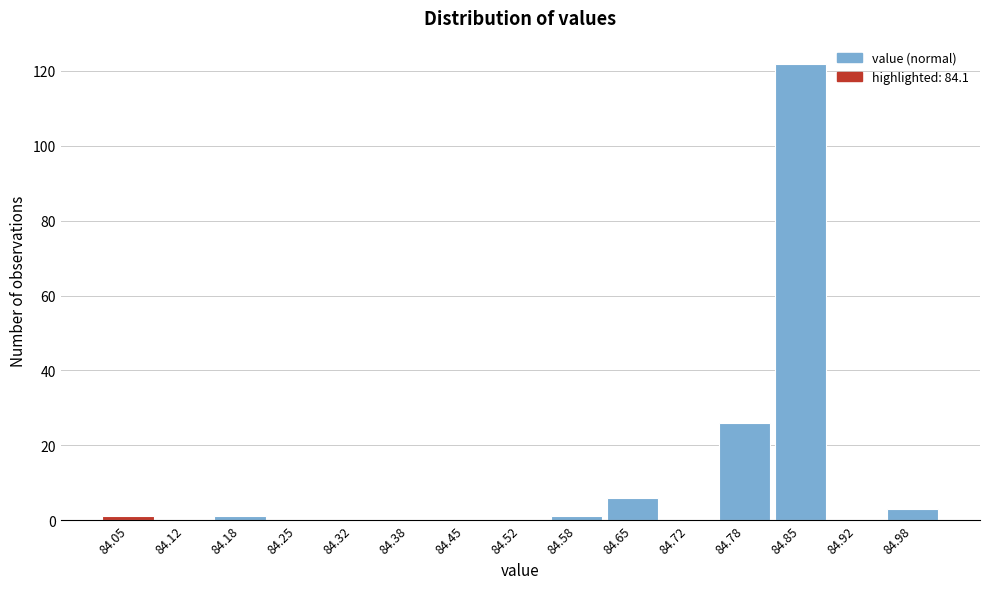

Reading left to right, transcribe all the data shown in this chart.

84.05=1	84.12=0	84.18=1	84.25=0	84.32=0	84.38=0	84.45=0	84.52=0	84.58=1	84.65=6	84.72=0	84.78=26	84.85=122	84.92=0	84.98=3